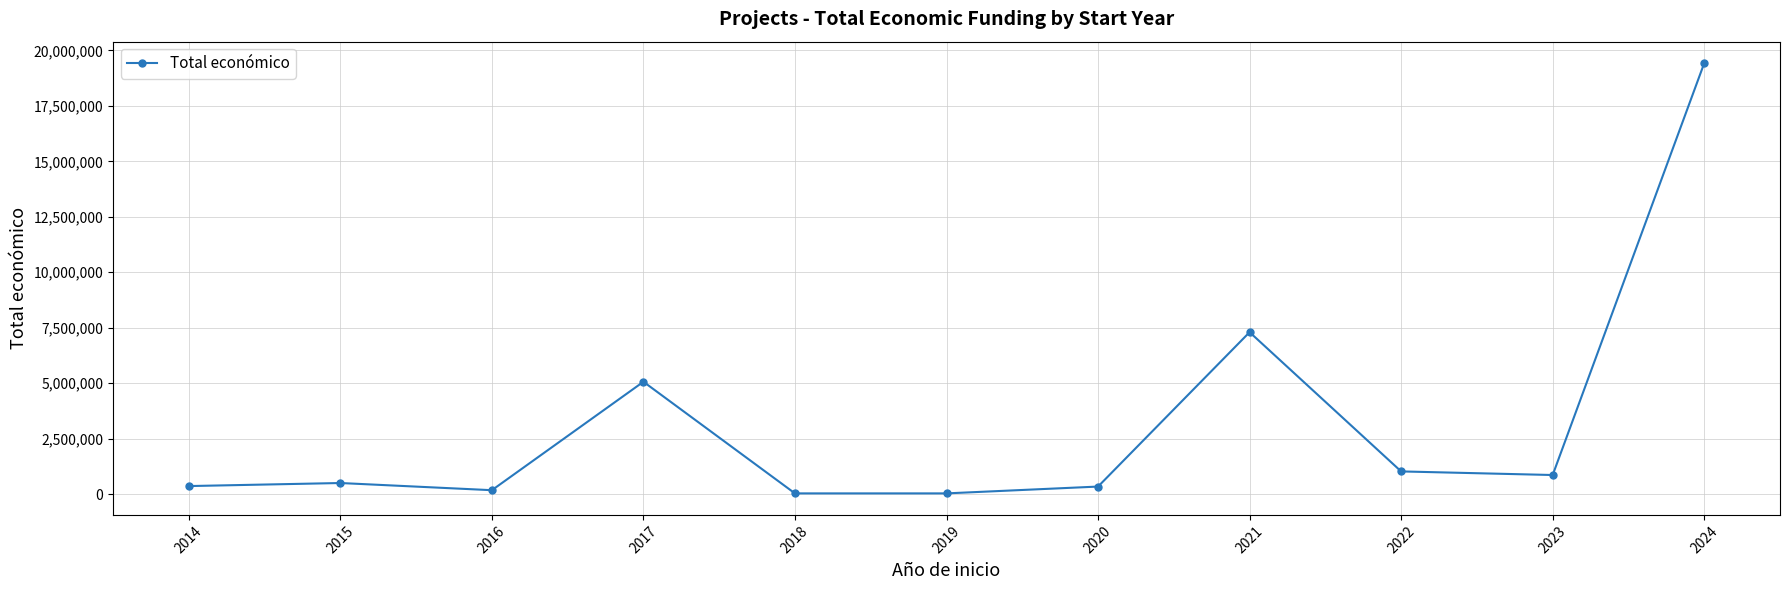

At which label is the value closest to 9726862?

2021